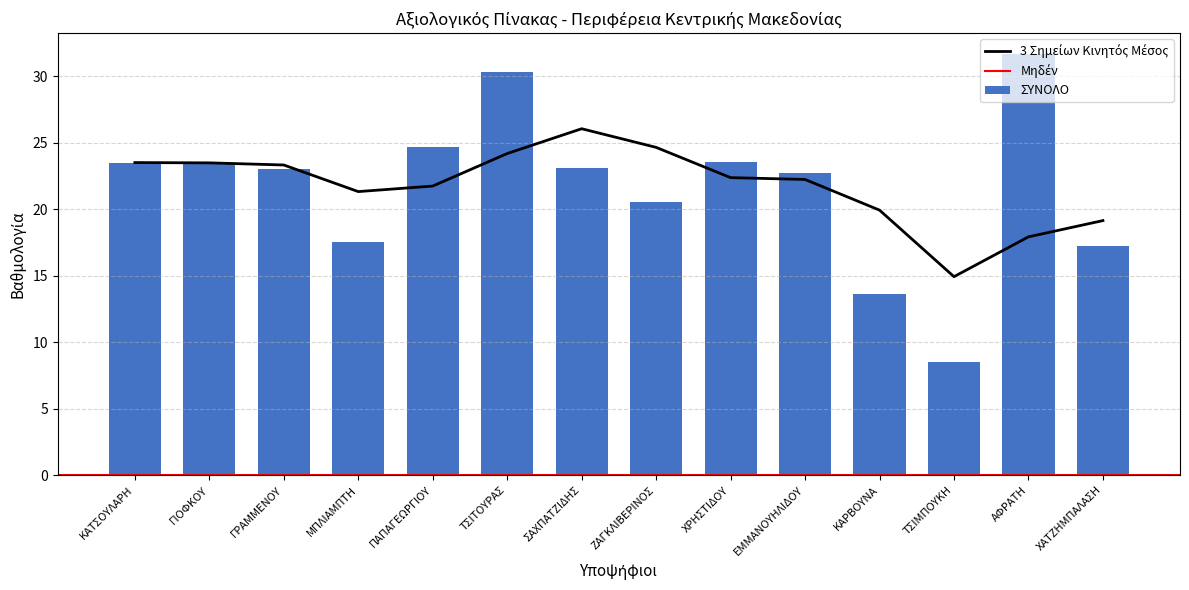

What is the spread (max minus min) of values at ΚΑΤΣΟΥΛΑΡΗ?

23.5